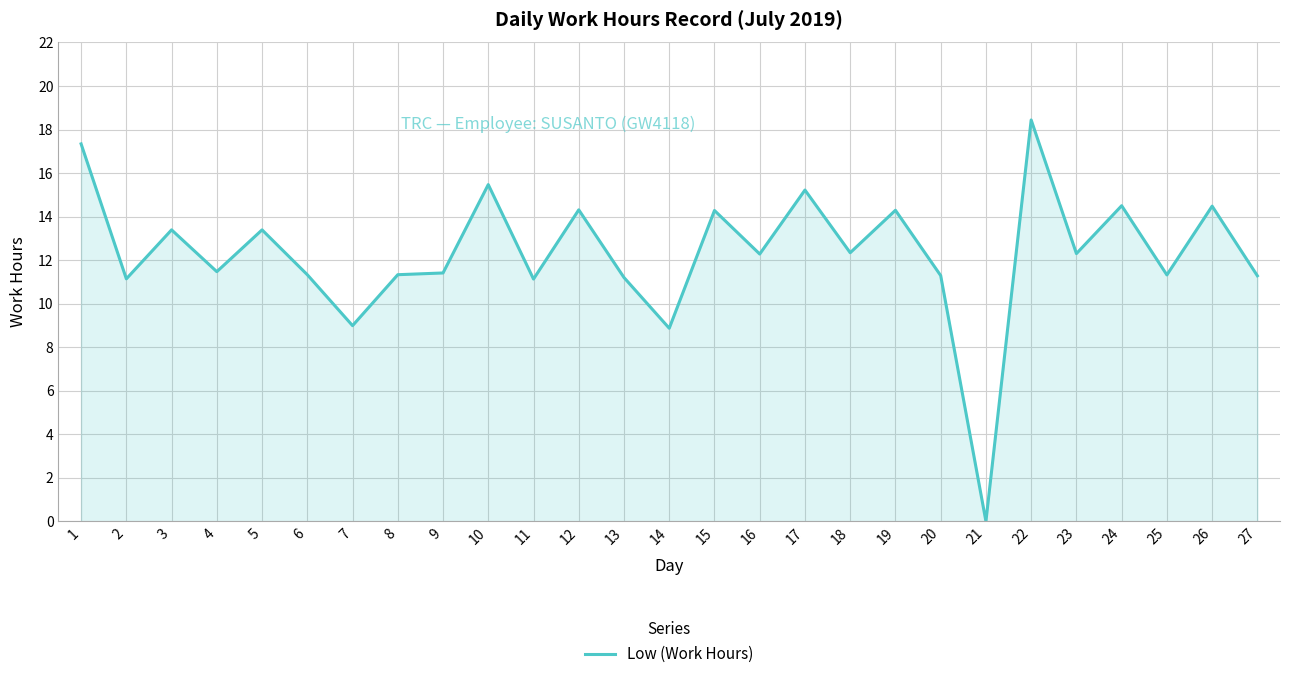

What is the approximate value at 3?

13.4